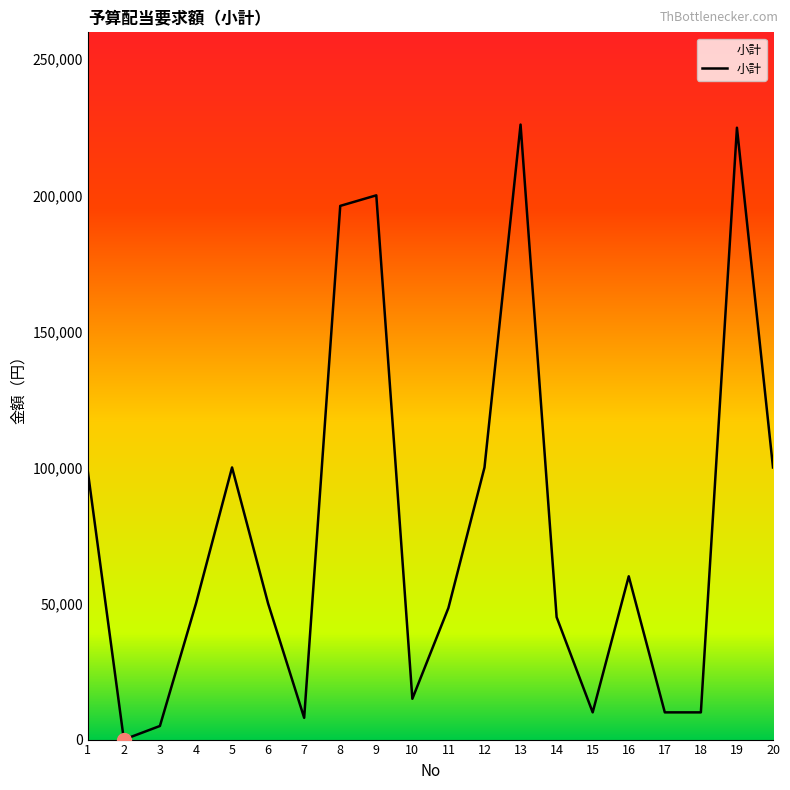

What is the greatest value displayed?

226000